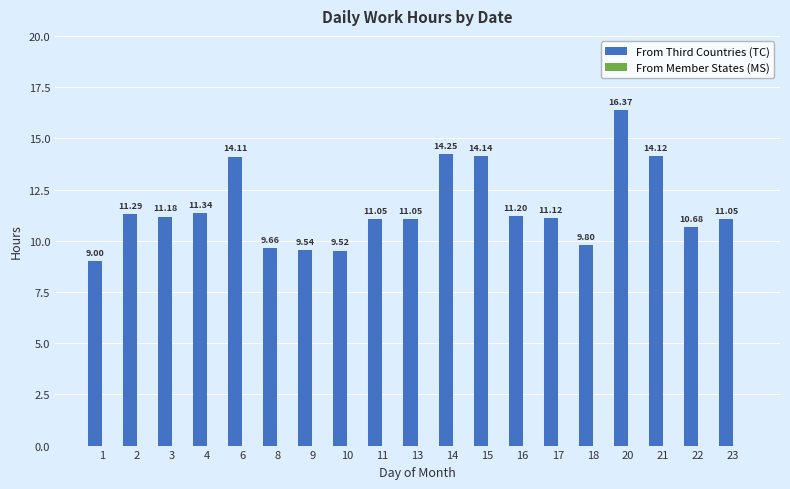

How many data points are less than 11?

6